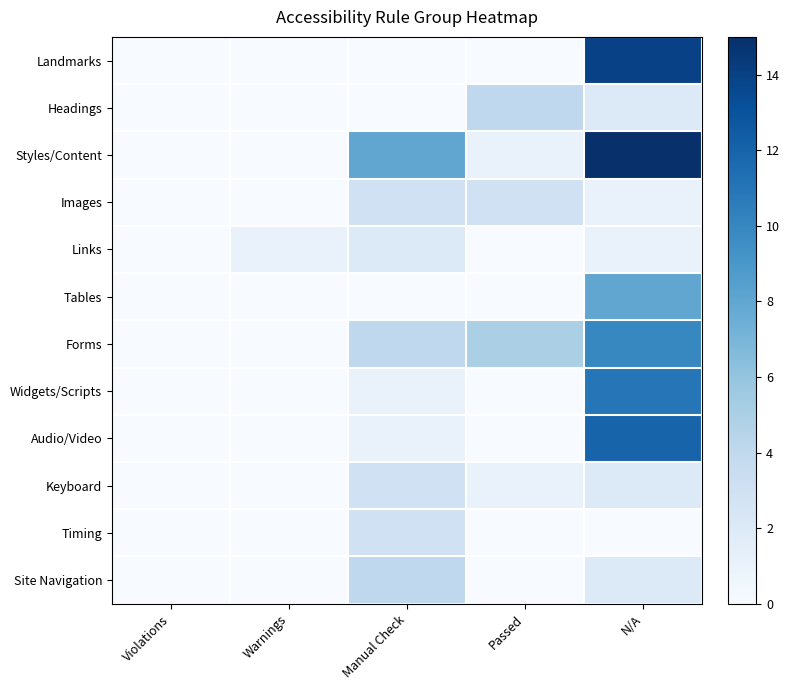

At how many categories does at least one series exceed 10?

1